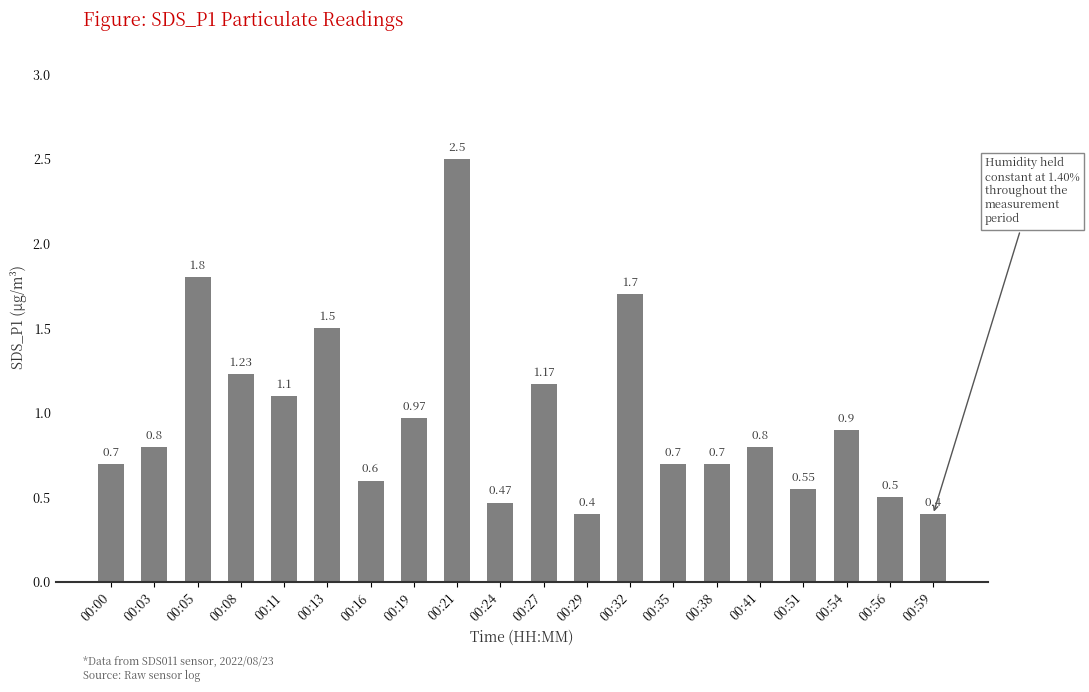

What is the difference between the second highest and minimum values?

1.4